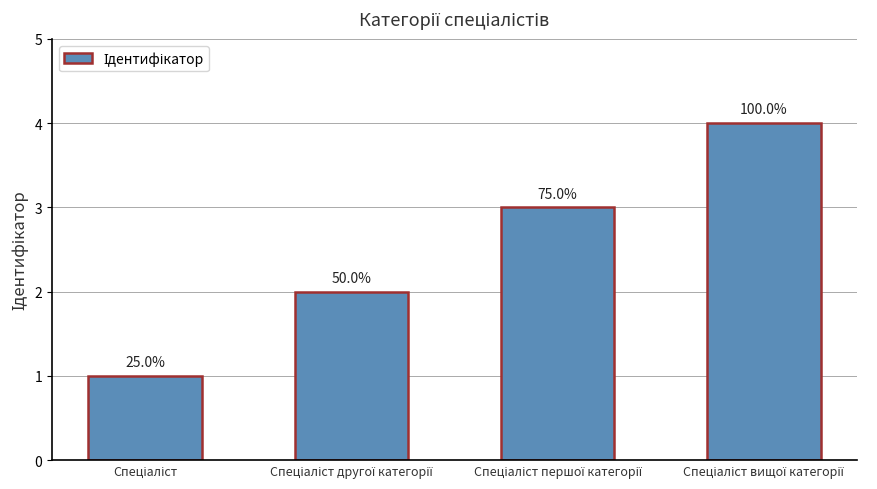

How many bars are there in total?

4